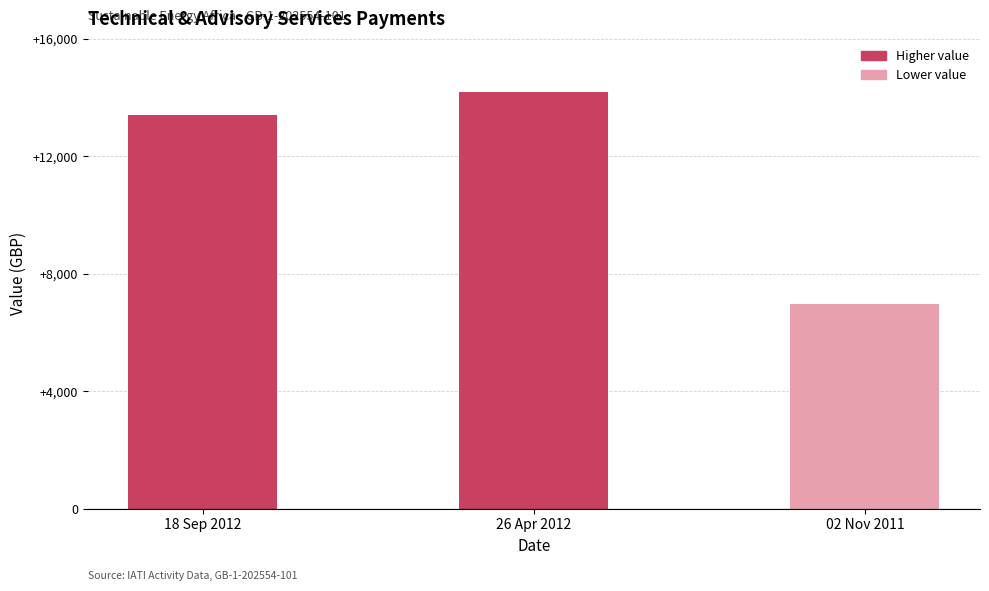

What value does the data have at 02 Nov 2011, to the nearest 100?

7000